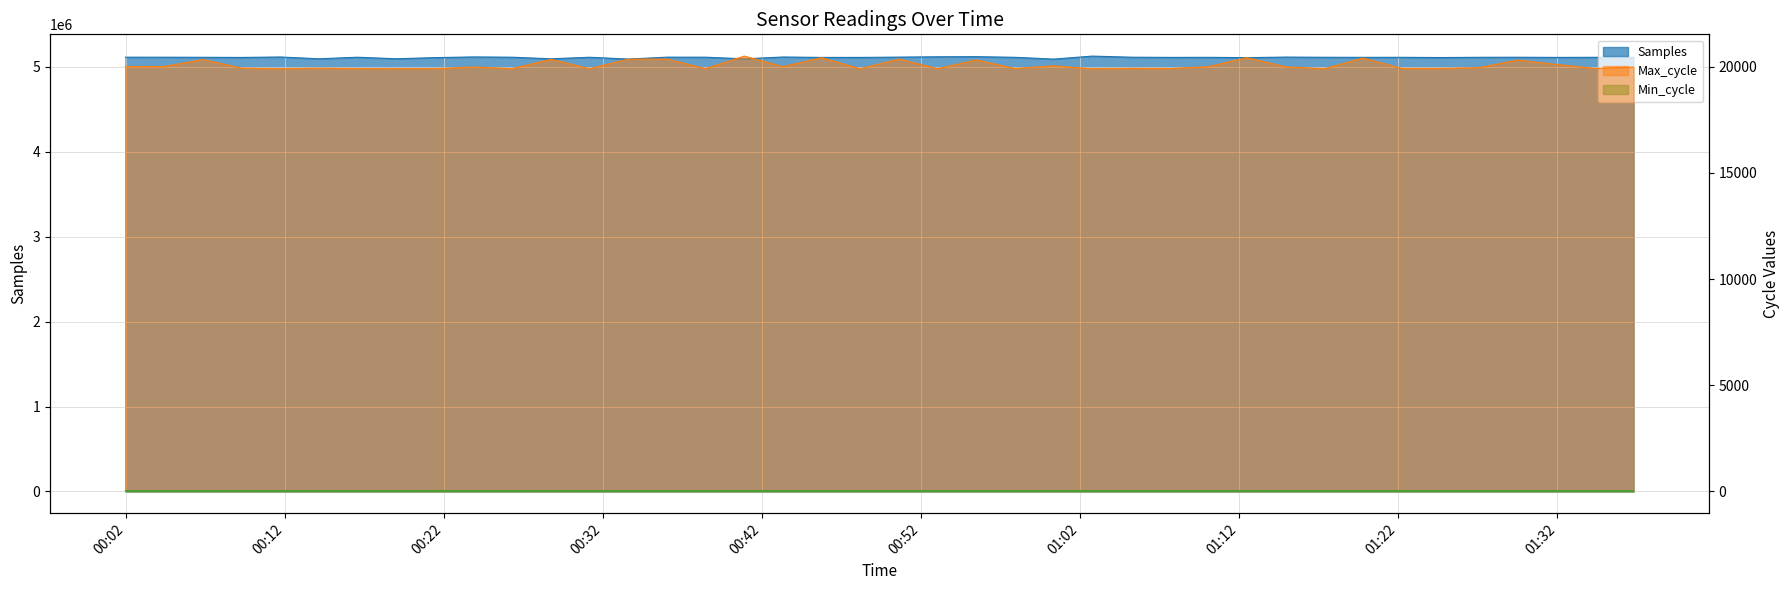

Which series has the widest spread of values?

Samples